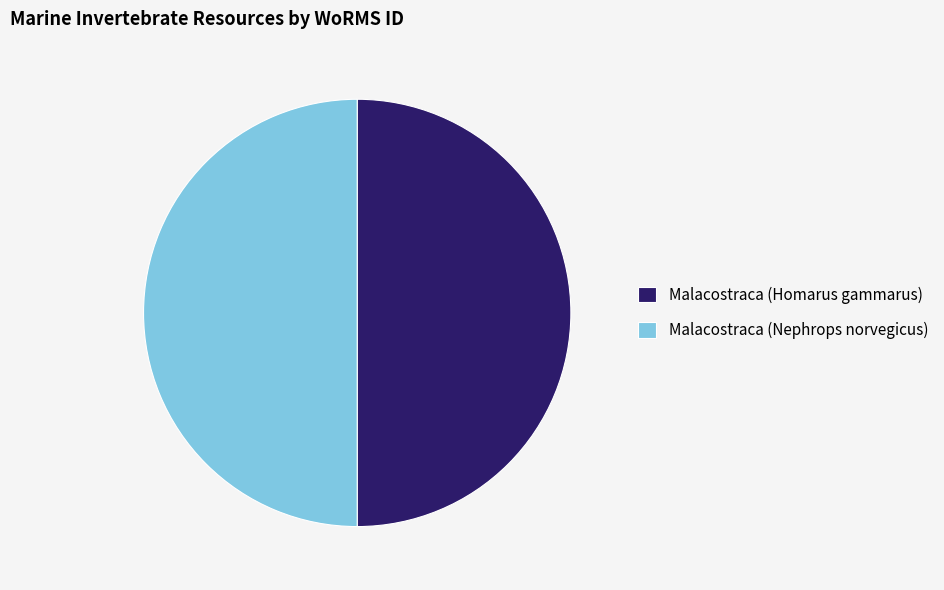

How many segments does this pie chart have?

2